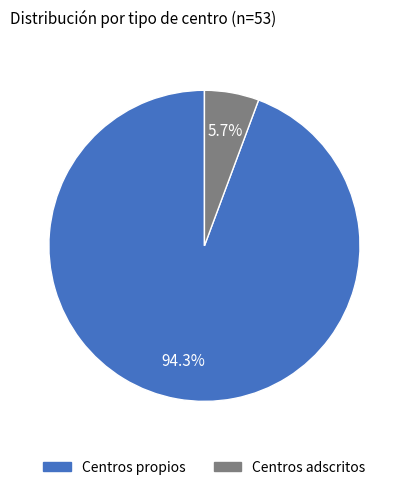

To the nearest percent, what portion does Centros adscritos represent?

6%